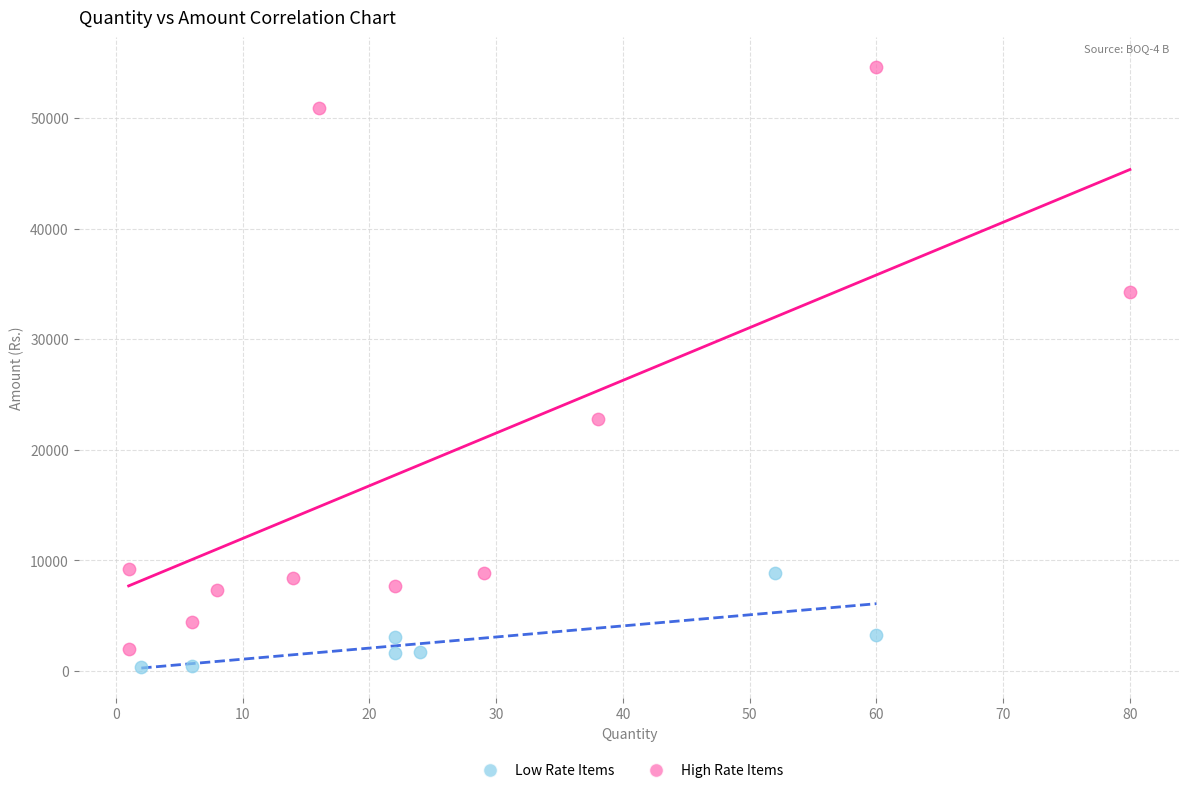

Which series contains the highest Y value?

High Rate Items